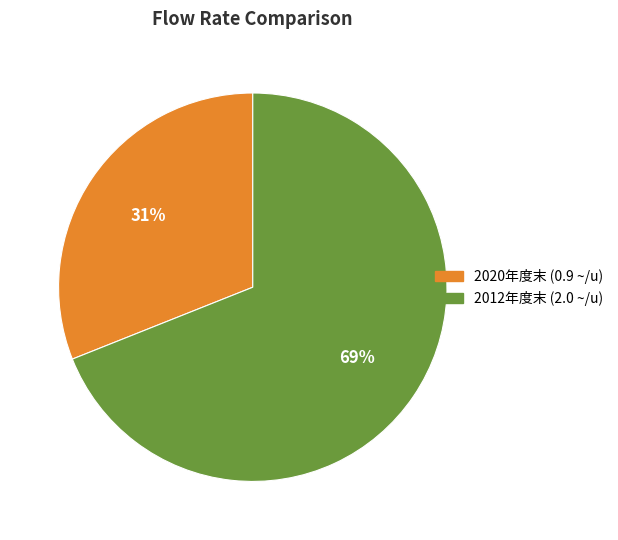

Is there any slice that represents more than half of the pie?

Yes